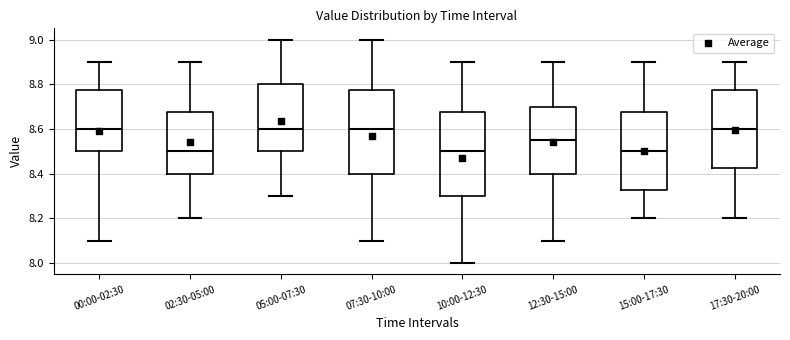

Where does the median line of the box for 15:00-17:30 sit on the y-axis? The values are not printed on the chart, so give them approximately, as read against the axis.

8.50